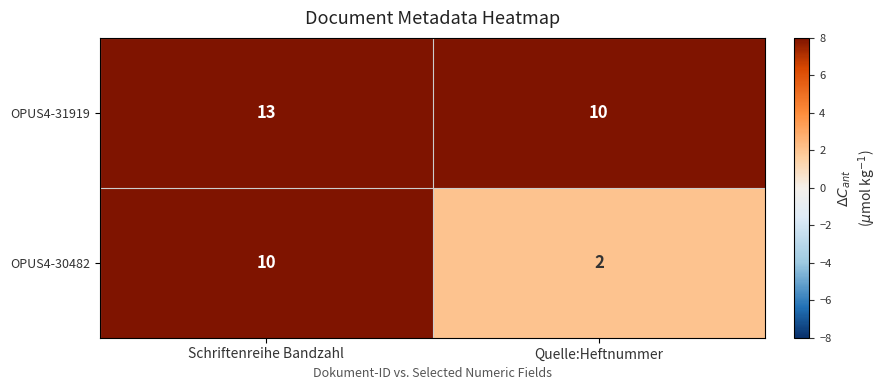

Between Schriftenreihe Bandzahl and Quelle:Heftnummer, which series saw the biggest shift?

OPUS4-30482